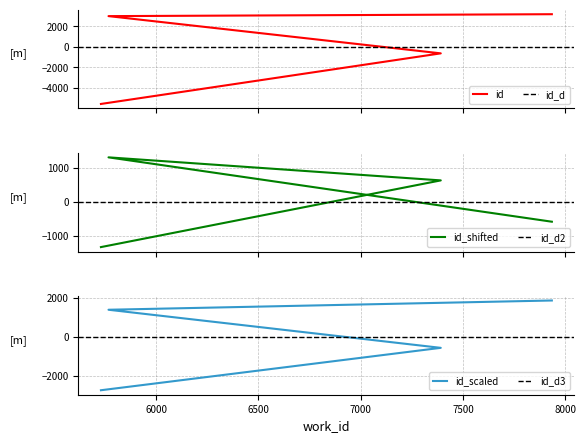

Does the chart have visible grid lines?

Yes